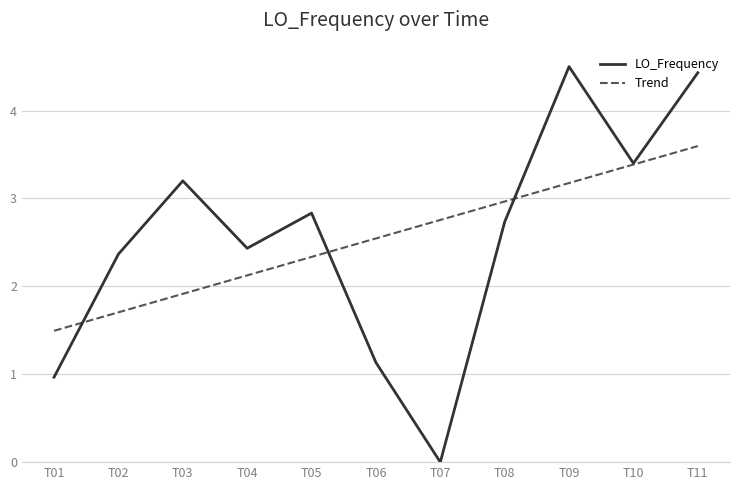

List the labels in order of LO_Frequency value, smallest first.

T07, T01, T06, T02, T04, T08, T05, T03, T10, T11, T09